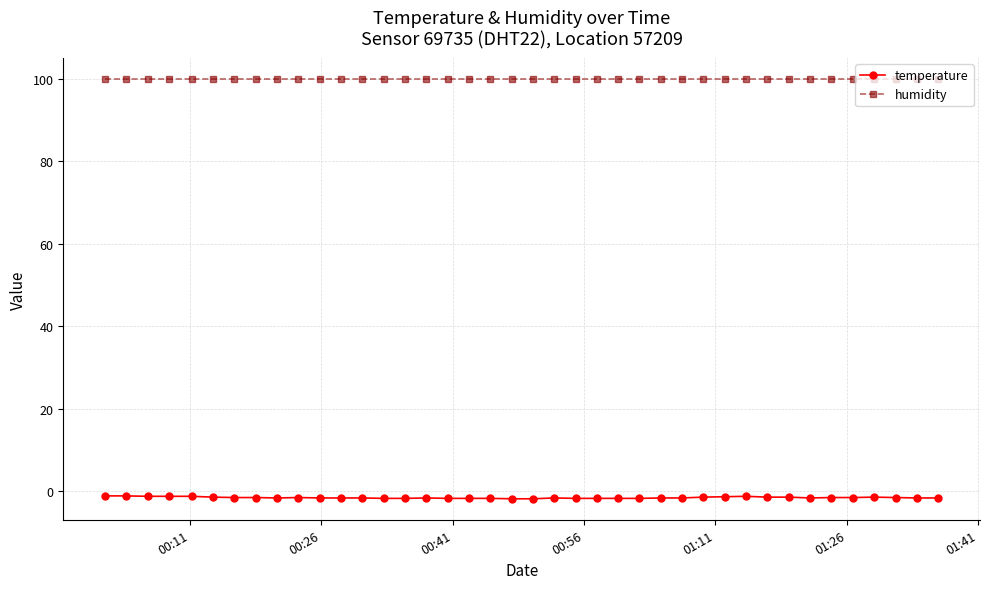

Which series has the largest range (max minus min)?

temperature